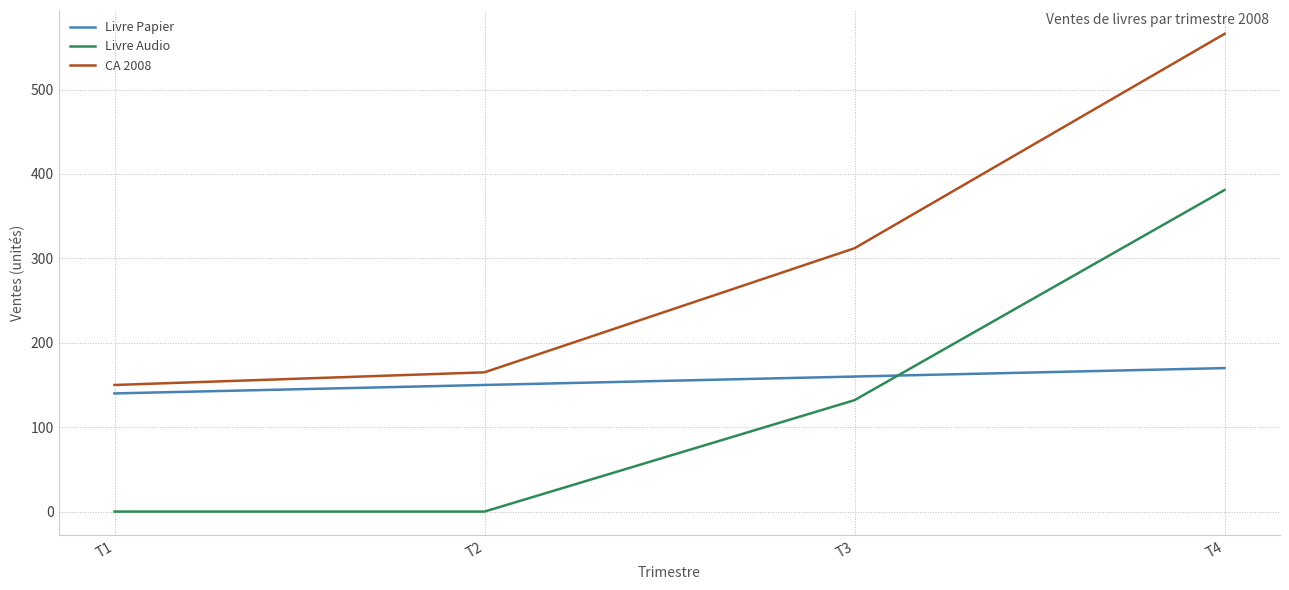

Where is Livre Audio nearest to the value 190?

T3